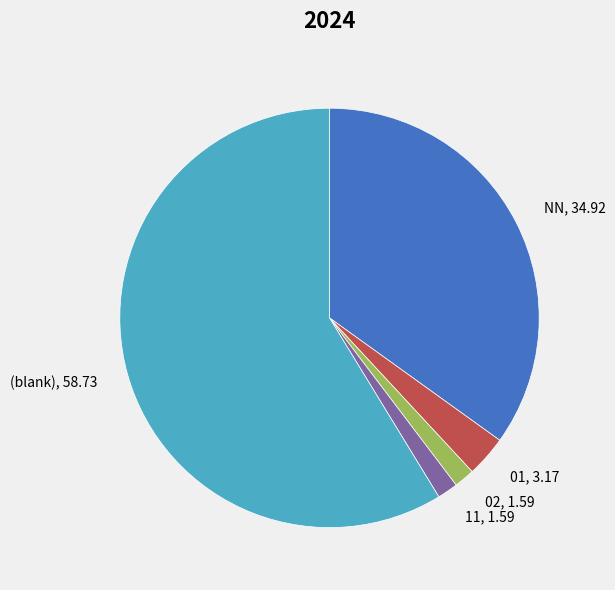

Do 01, 3.17 and (blank), 58.73 together represent more than half of the pie?

Yes